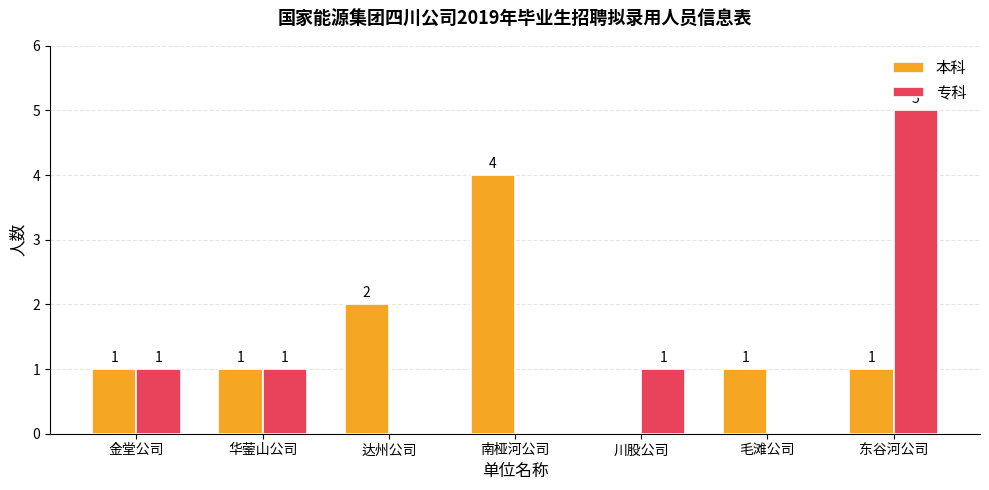

How many values in 专科 are above zero?

4